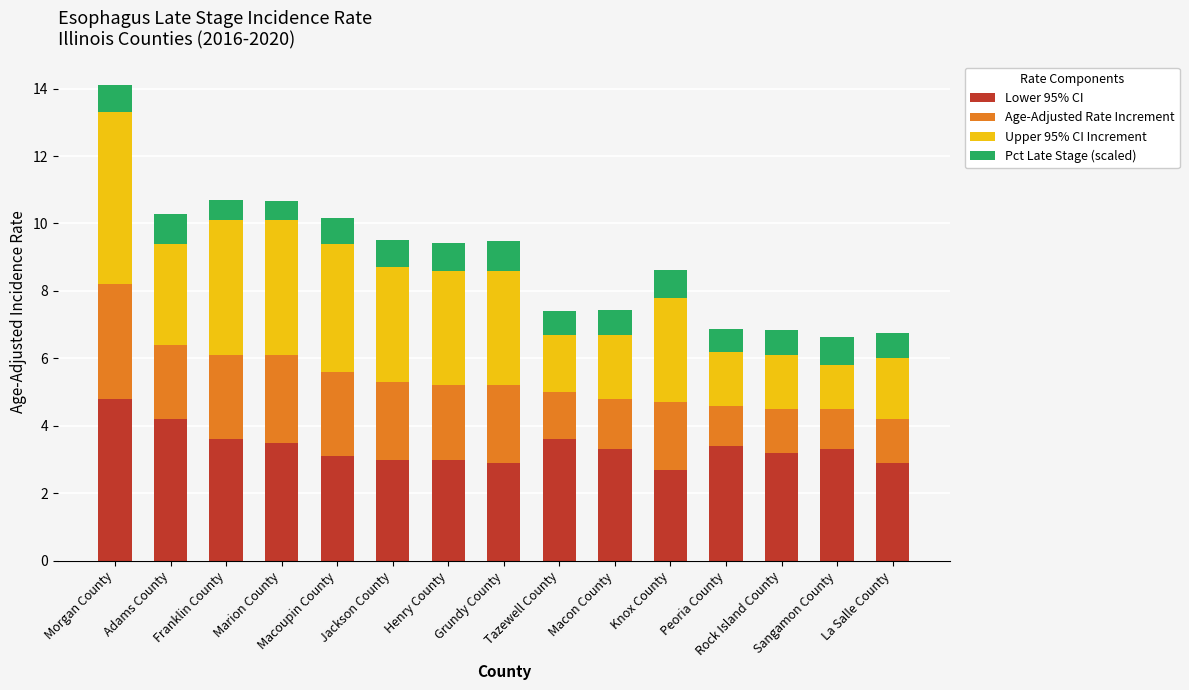

What is the highest value of the Lower 95% CI series?

4.8